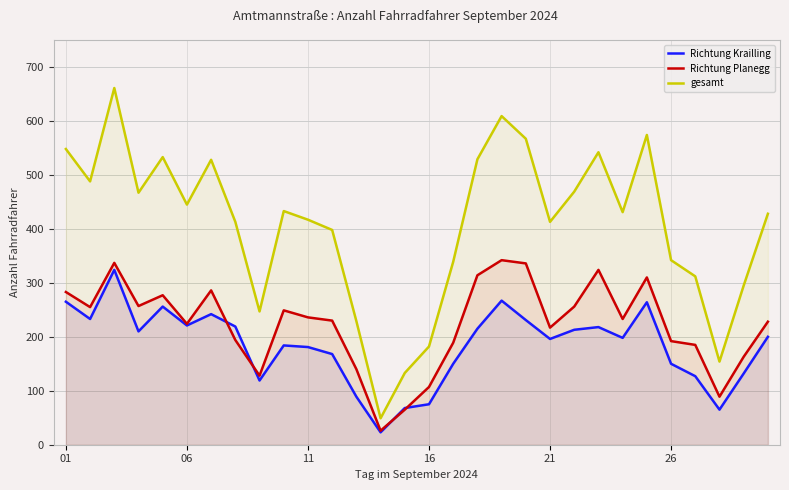

Which series changed the most between 14 and 22?

gesamt